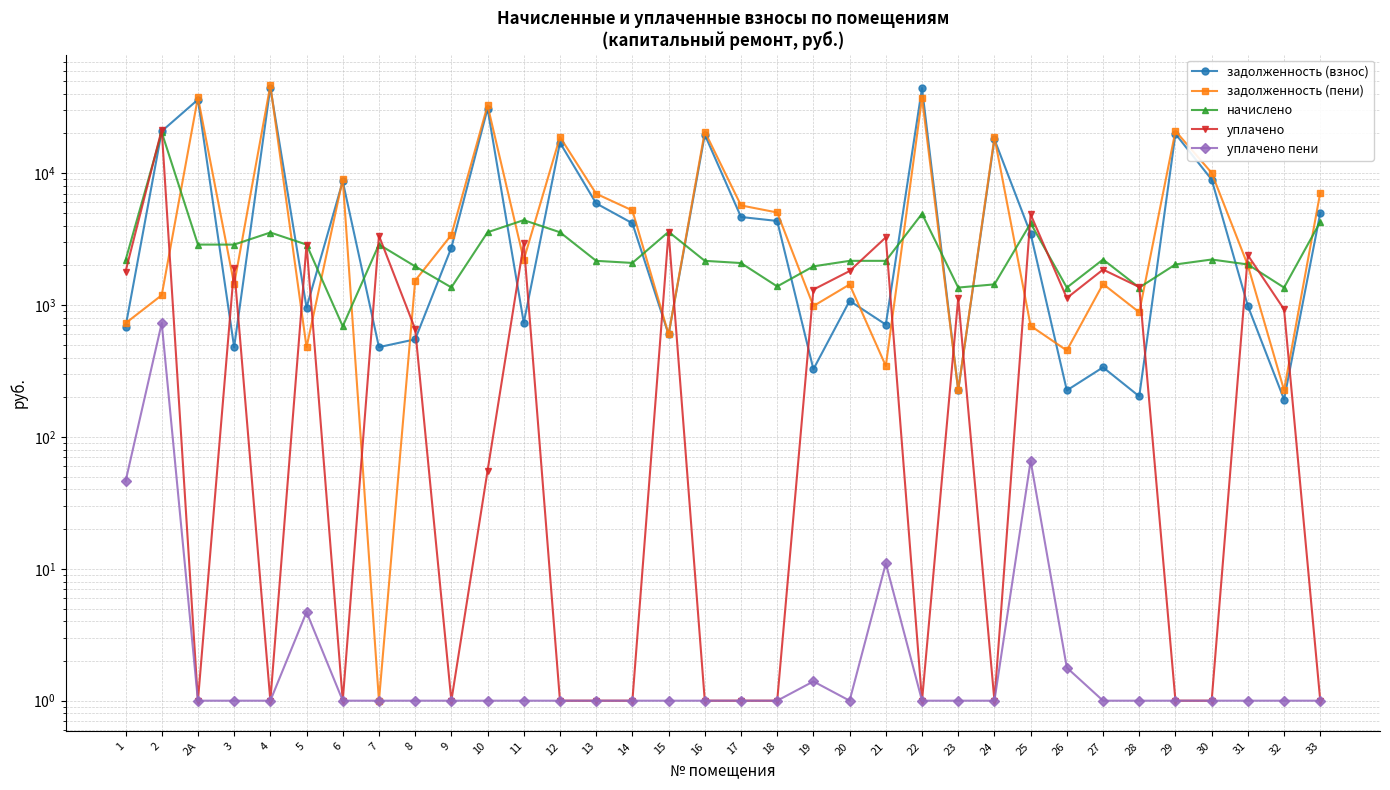

What are all the series names shown in the legend?

задолженность (взнос), задолженность (пени), начислено, уплачено, уплачено пени